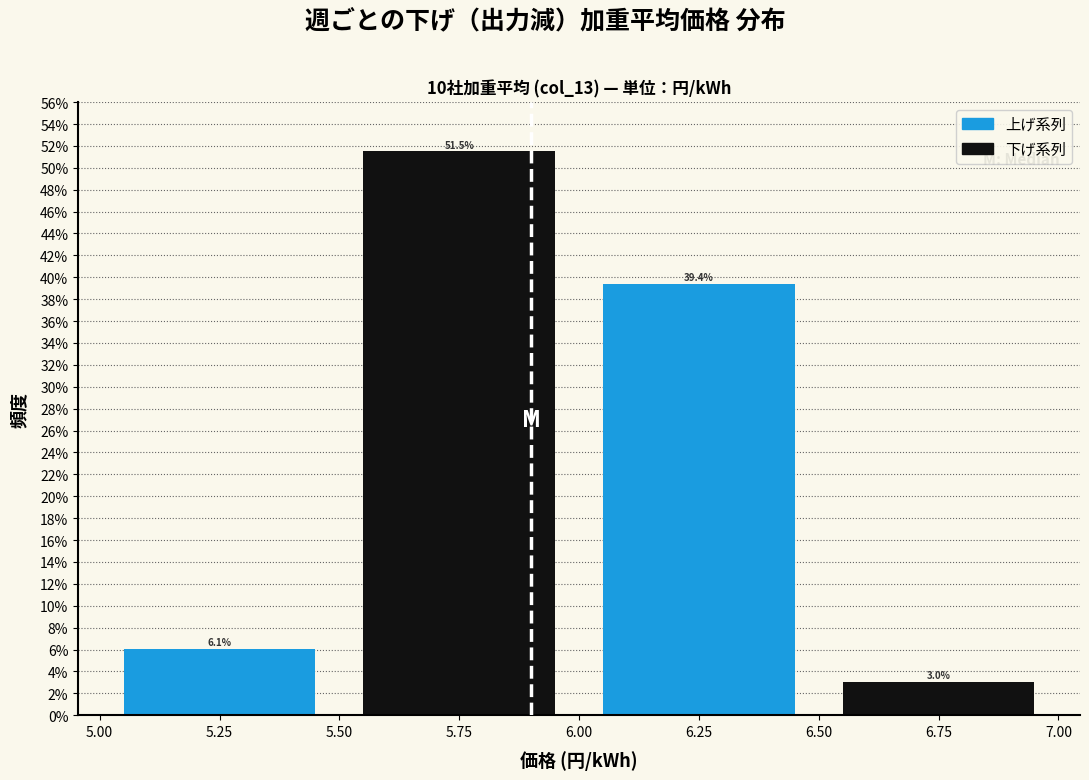

Reading left to right, list every bar in this chart as the range it spans on the x-axis followed by its height.

5.00 to 5.50: 6.1
5.50 to 6.00: 51.5
6.00 to 6.50: 39.4
6.50 to 7.00: 3.0